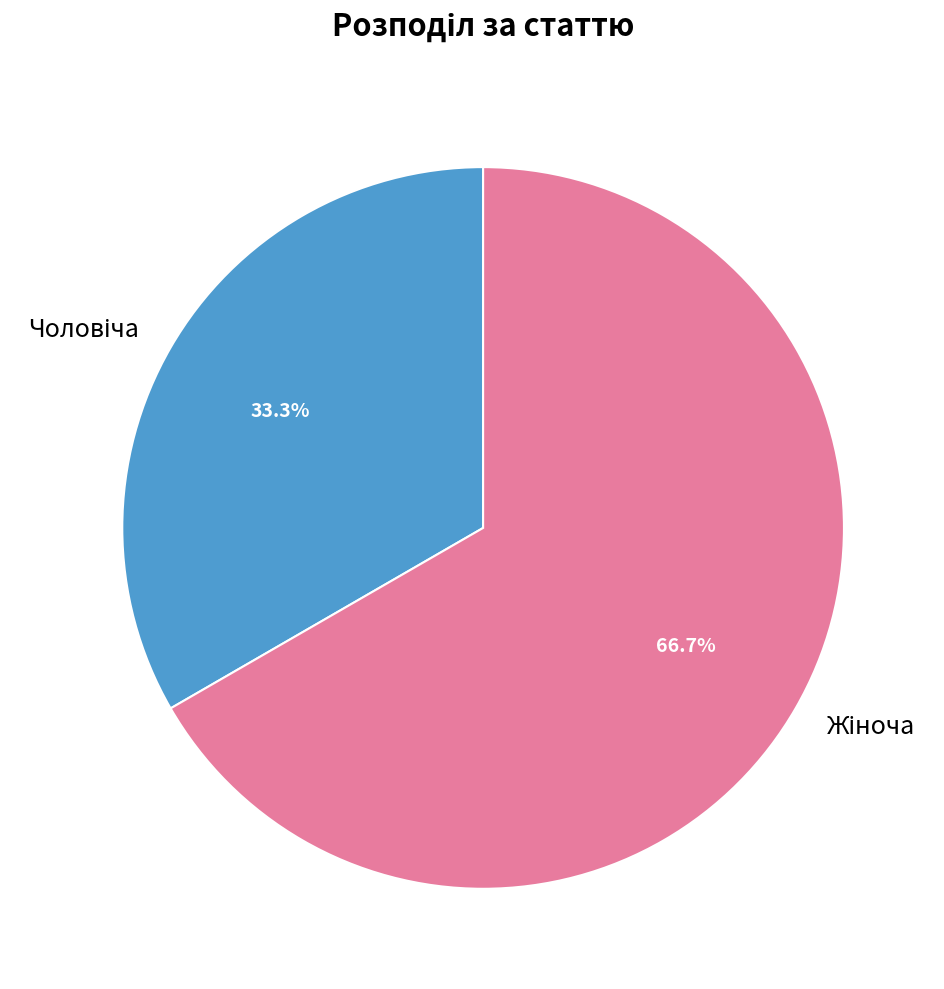

Is there a majority slice in this chart?

Yes